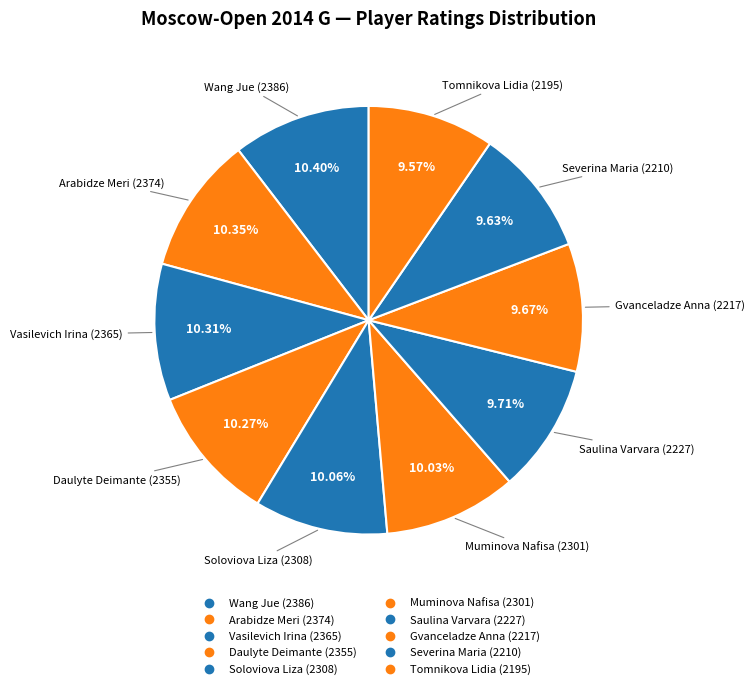

To the nearest percent, what is the difference between the largest and smallest slice percentages?

1%